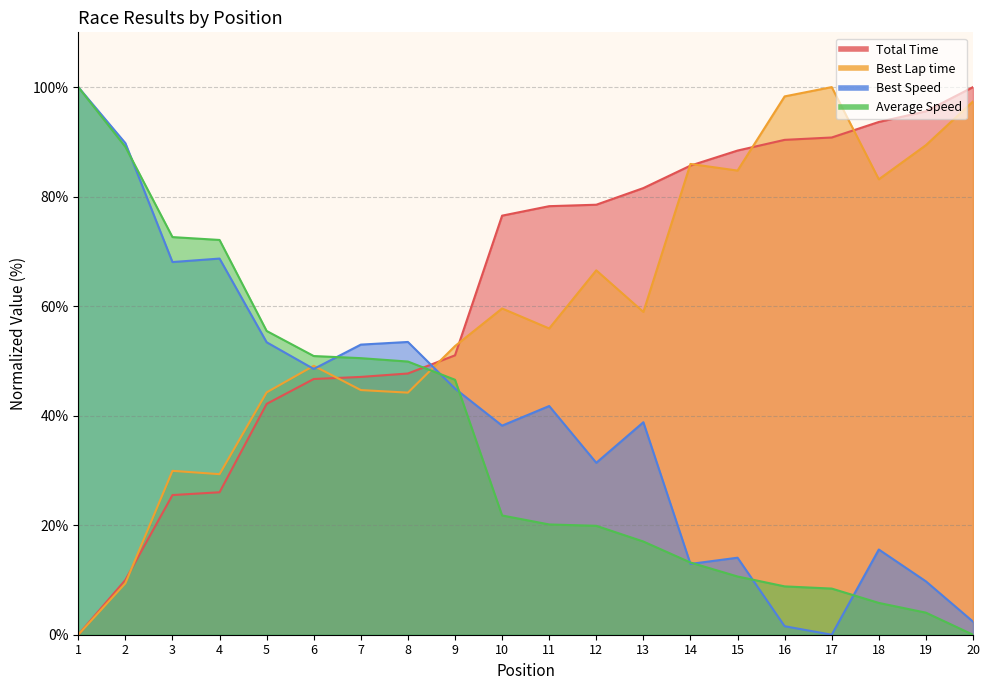

How many data points in Total Time are above 78?

10